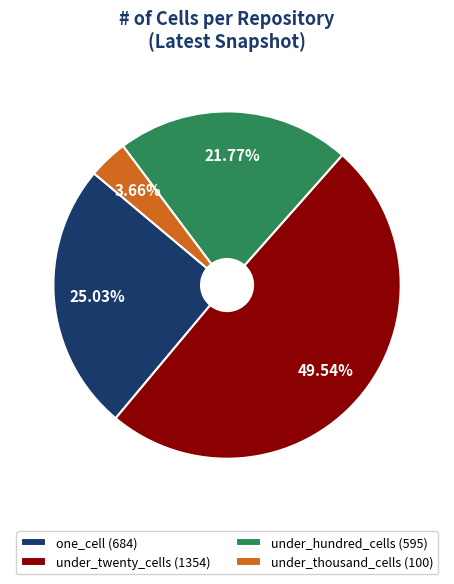

To the nearest percent, what is the difference between the largest and smallest slice percentages?

46%